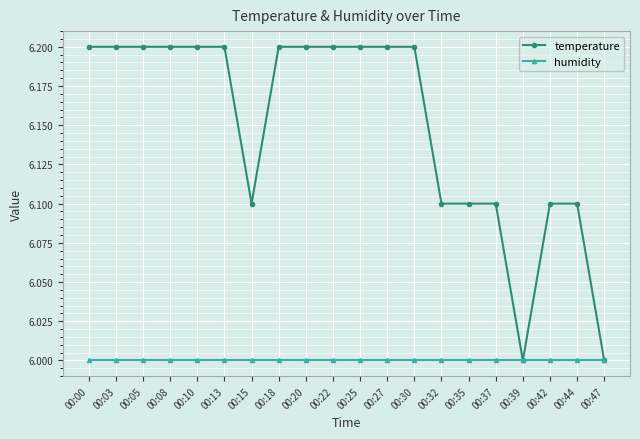

What is the maximum value for temperature?

6.2